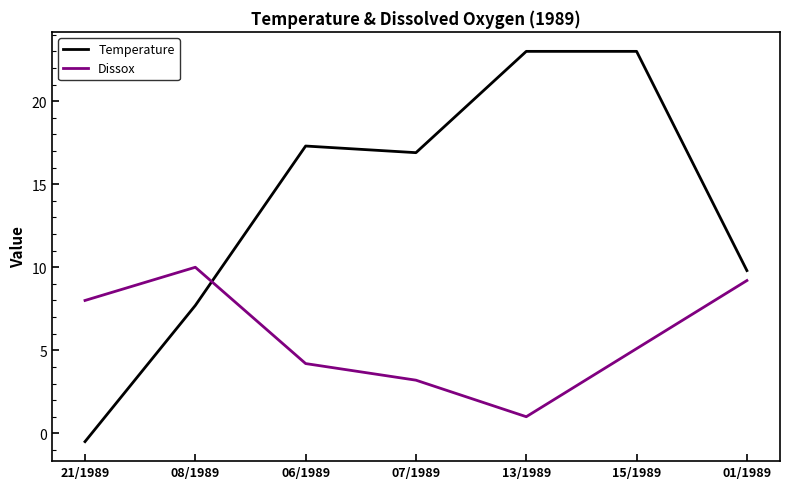

The value of Temperature at 07/1989 is 16.9. True or false?

True